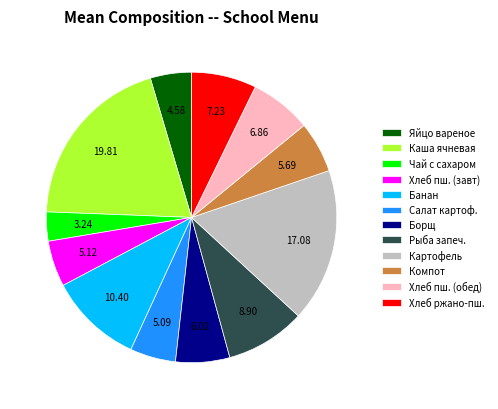

Combined, do Салат картоф. and Чай с сахаром account for over 50%?

No